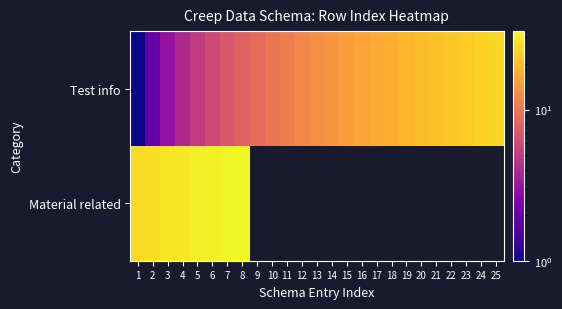

True or false: Test info has a value of 9.8 at 17.

False